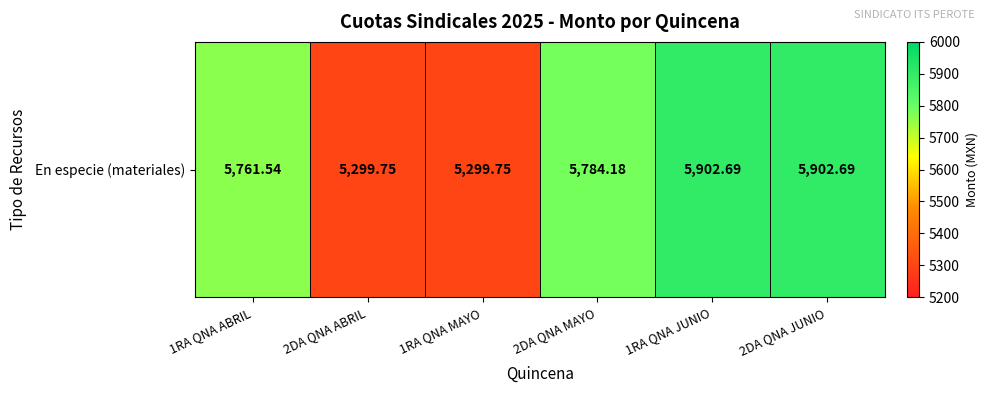

Reading left to right, extract all data points from this chart.

1RA QNA ABRIL=5761.5	2DA QNA ABRIL=5299.8	1RA QNA MAYO=5299.8	2DA QNA MAYO=5784.2	1RA QNA JUNIO=5902.7	2DA QNA JUNIO=5902.7